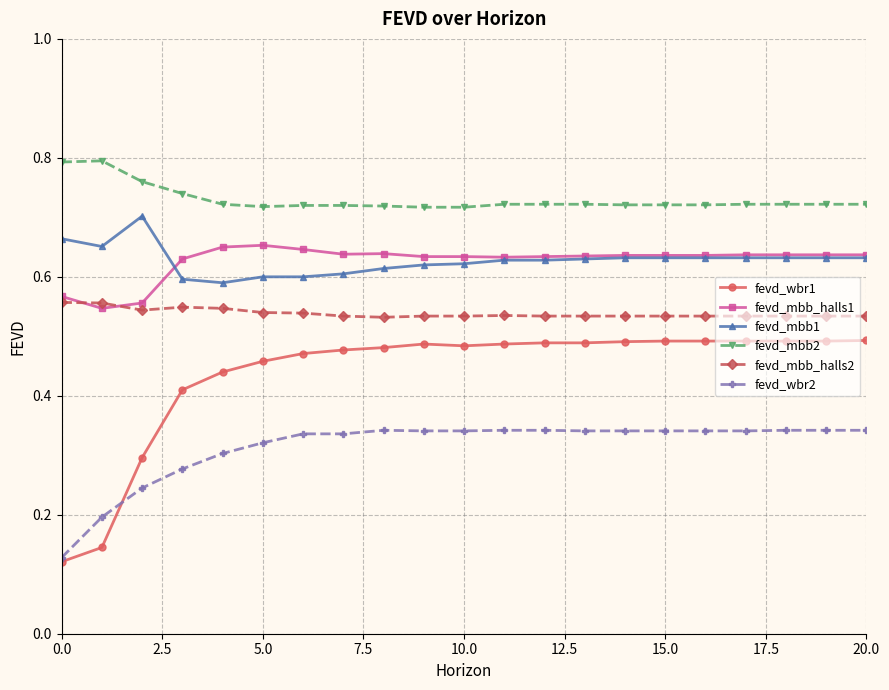

Which series has the largest total across all categories?

fevd_mbb2